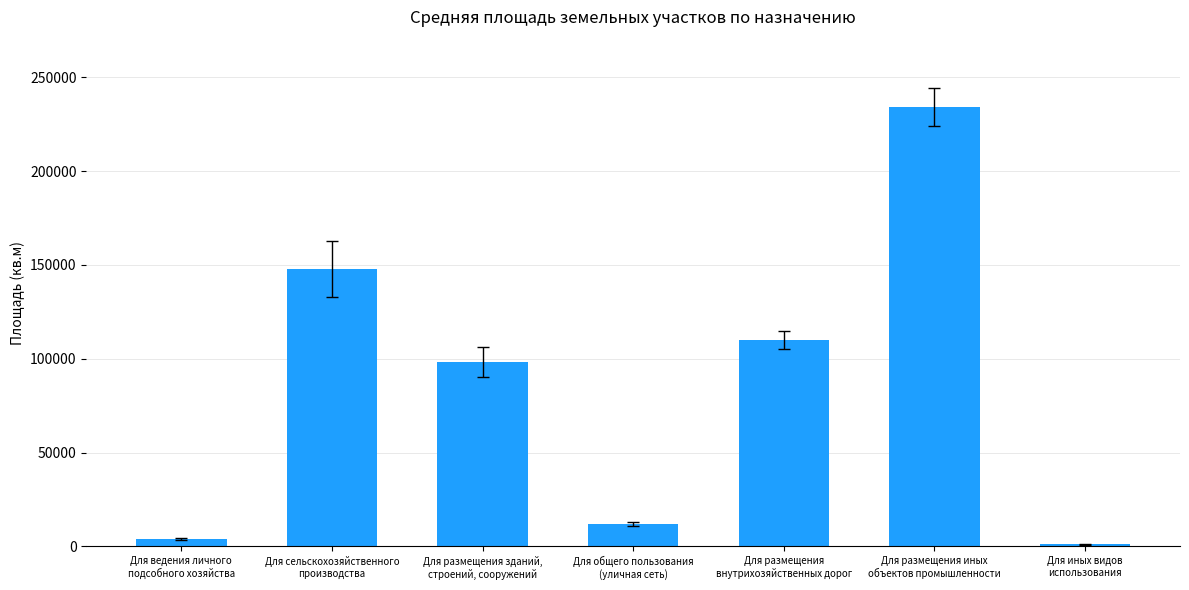

How many data points are less than 98000?

3